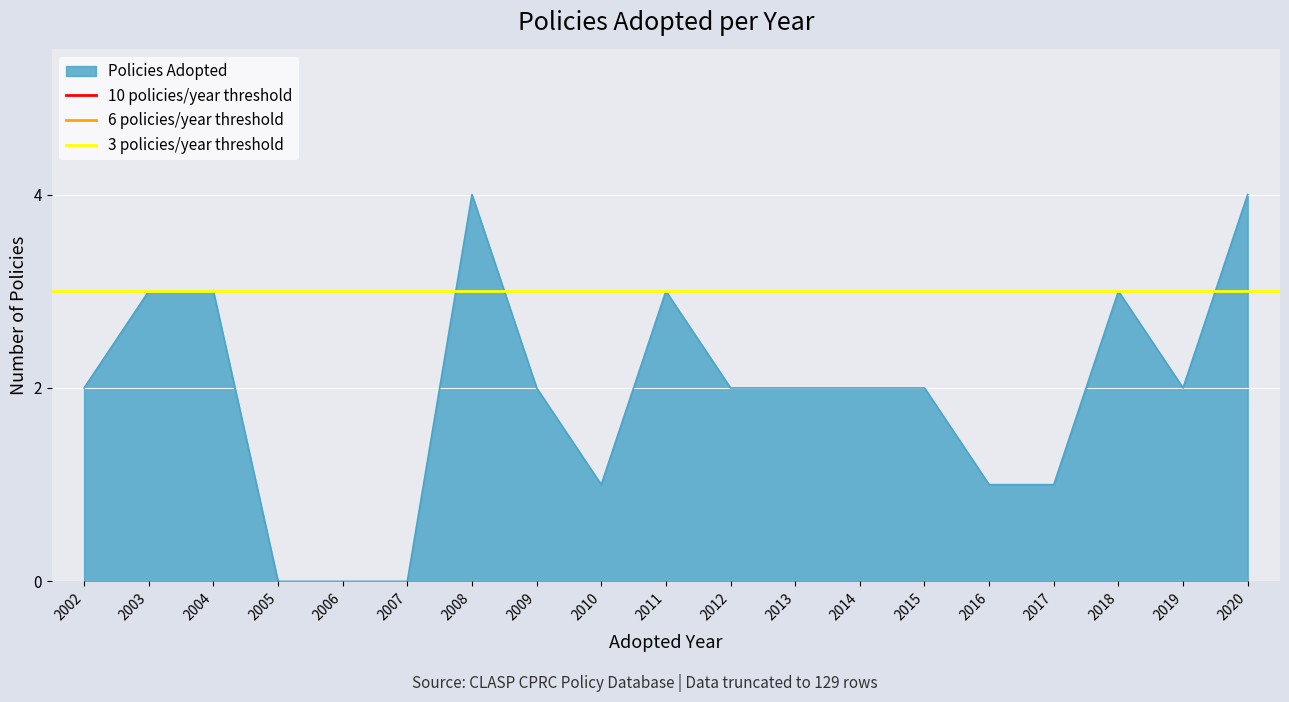

What is the value of the 10 policies/year threshold point at the 2nd from the left?

10